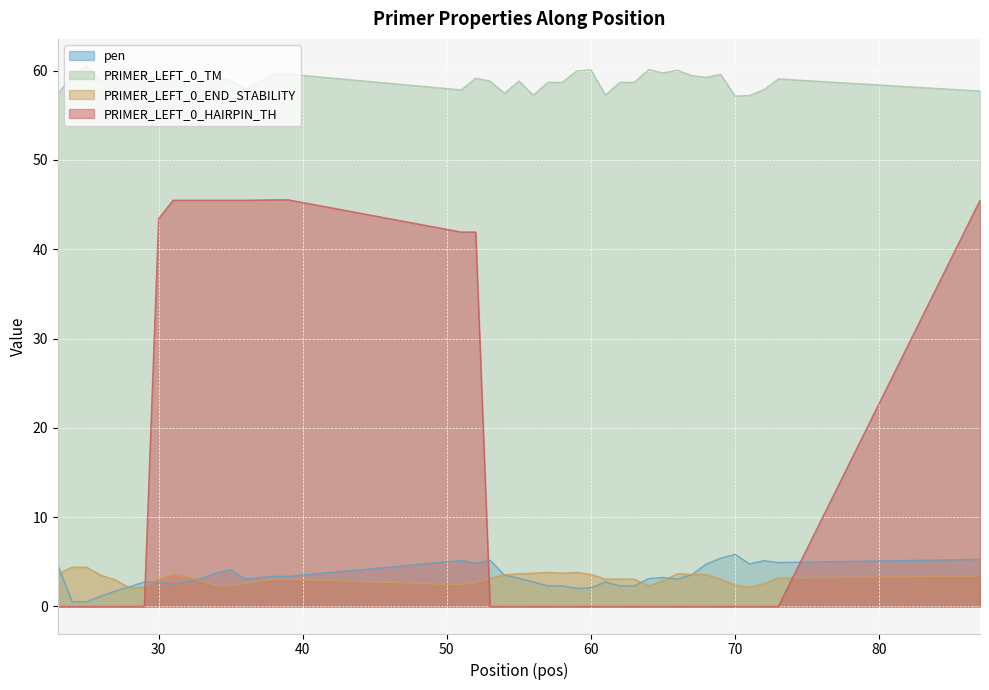

At which category is the sum across all series the highest?

87